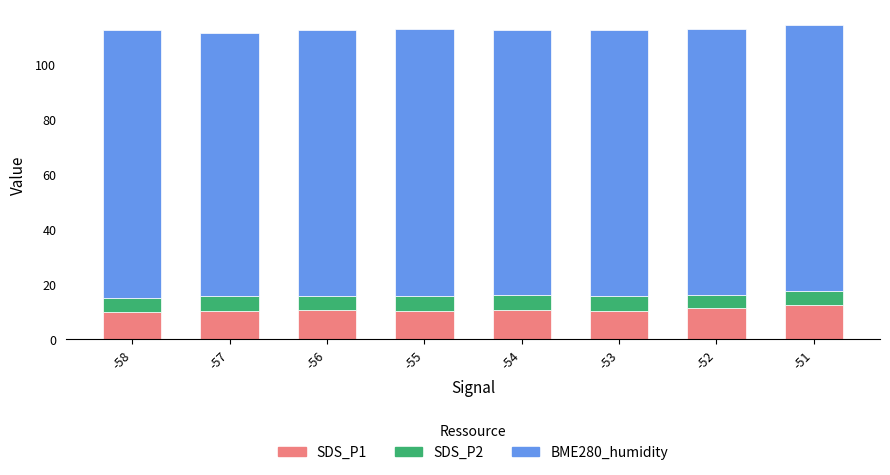

How many bars are there in total?

8